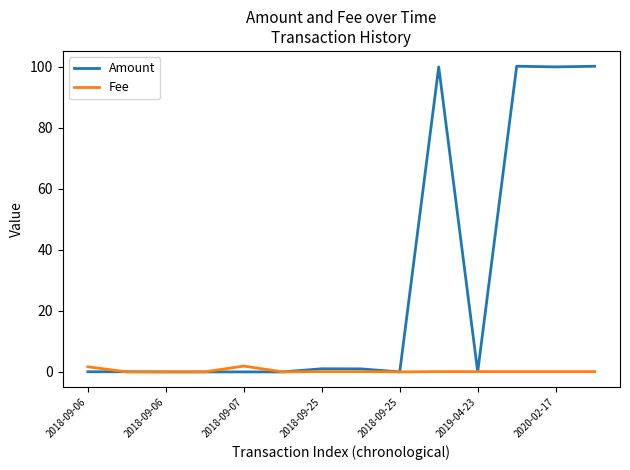

List the series in order of their peak value, lowest first.

Fee, Amount